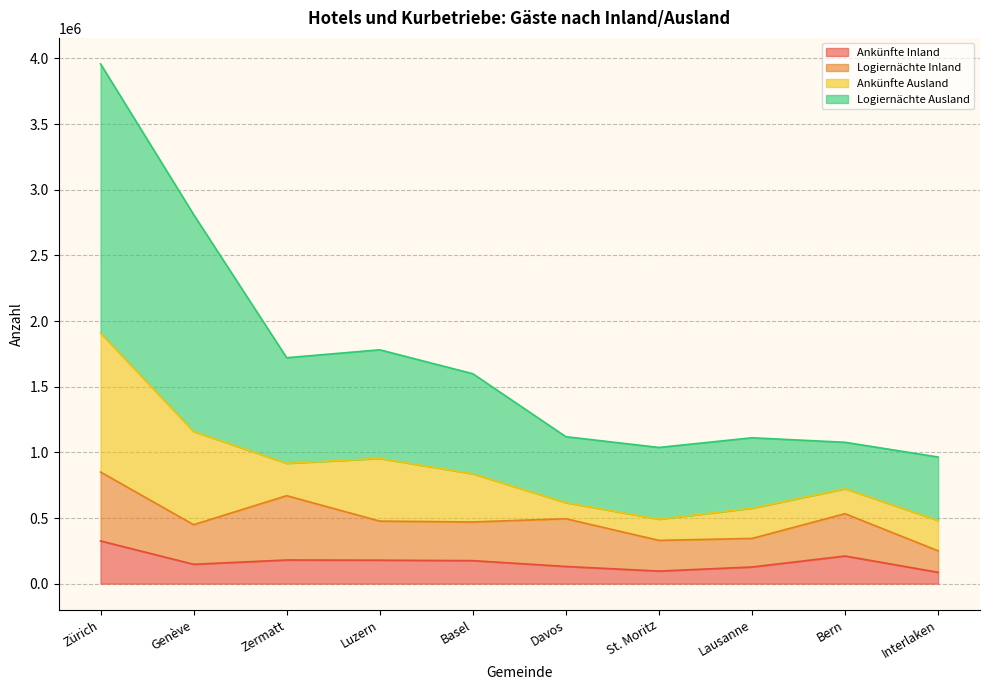

How many lines are shown in the chart?

4